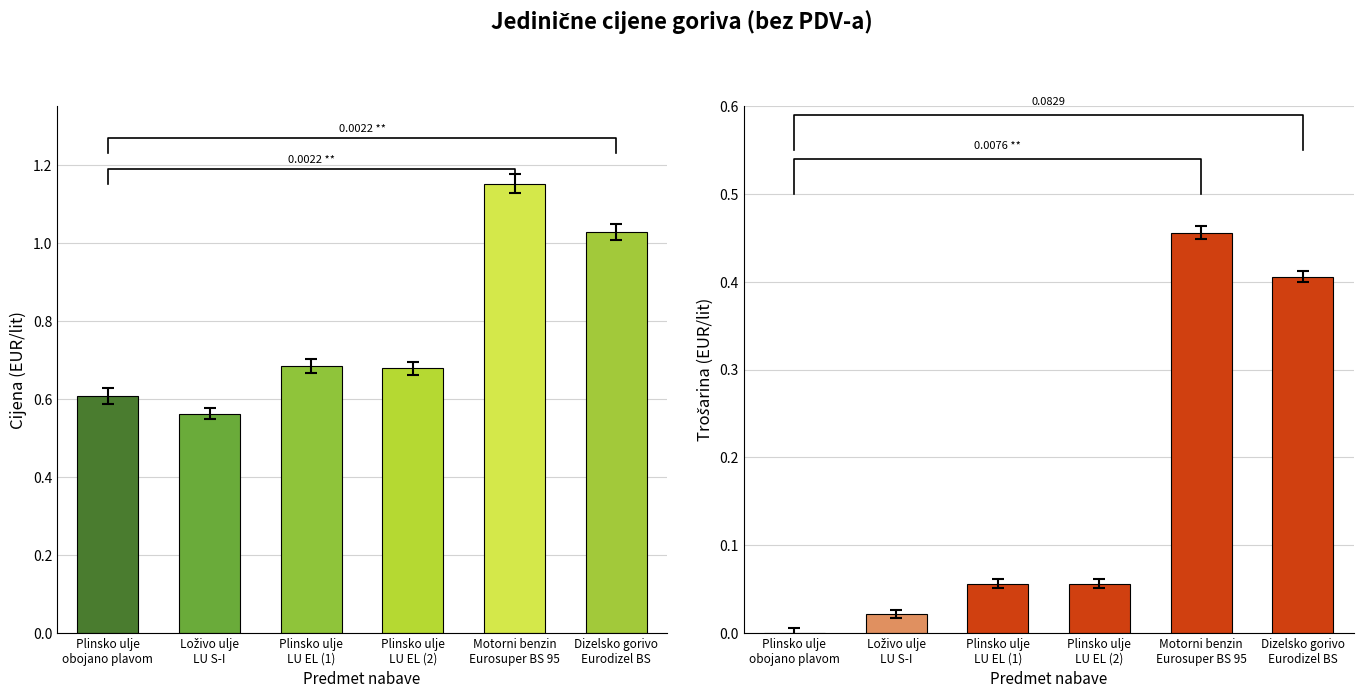

At Dizelsko gorivo
Eurodizel BS, list the series in order from smallest to largest.

Trošarina (bez PDV-a), Ukupna jedinična cijena (bez PDV-a)